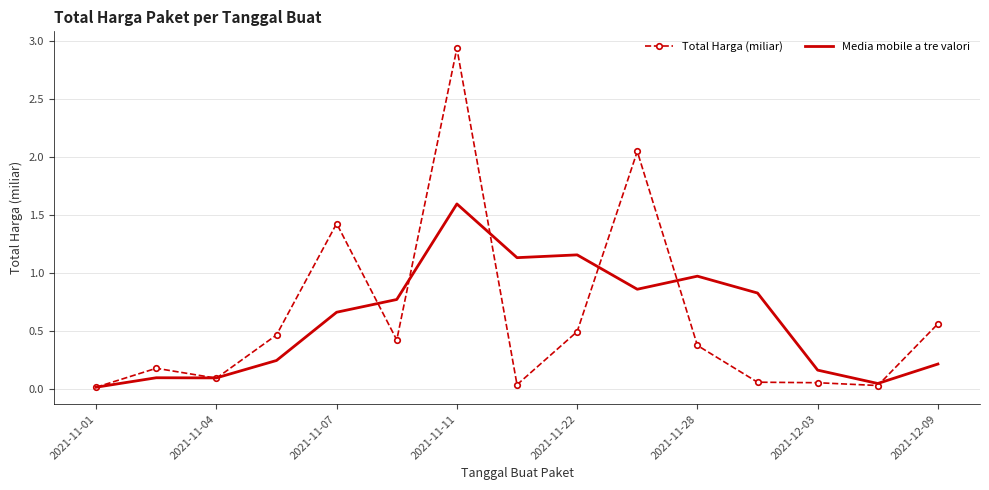

Which series has the largest range (max minus min)?

Total Harga (miliar)